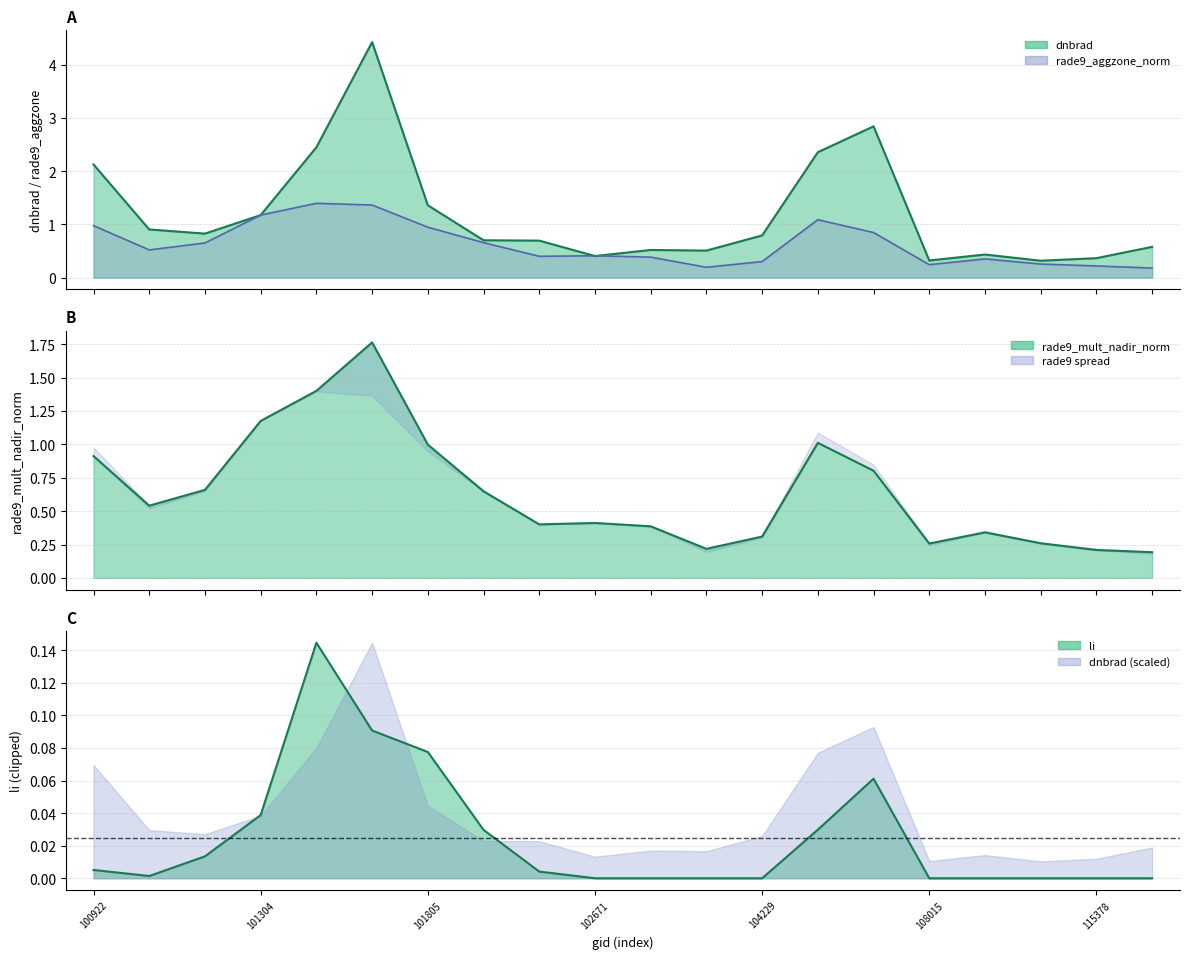

What is the difference between the dnbrad (line) values at 12 and 13?

1.6